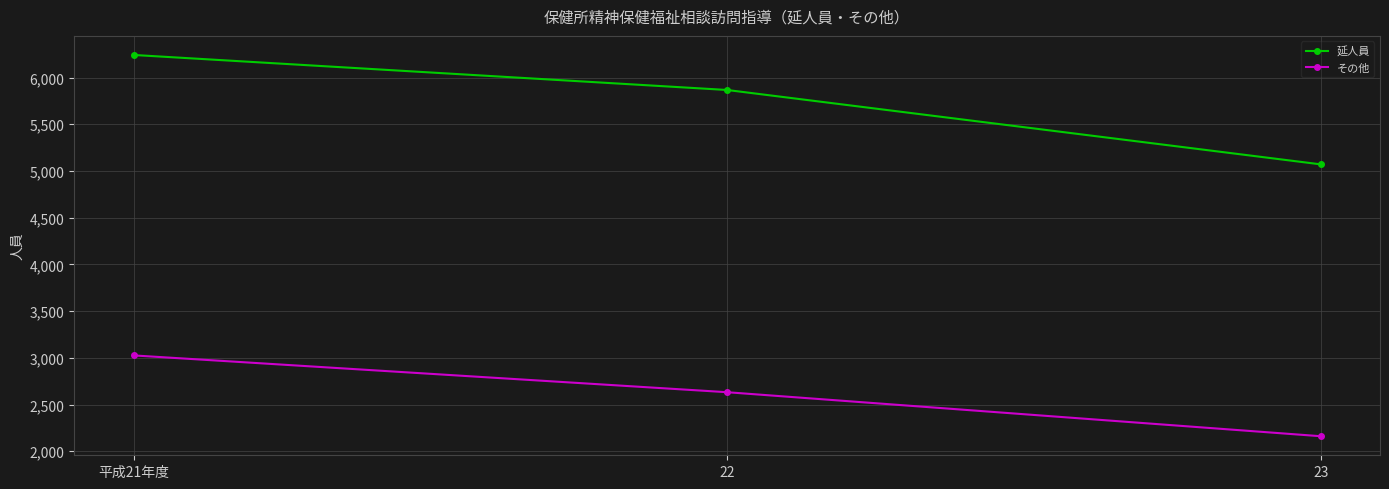

What is the label of the 2nd point from the left?

22